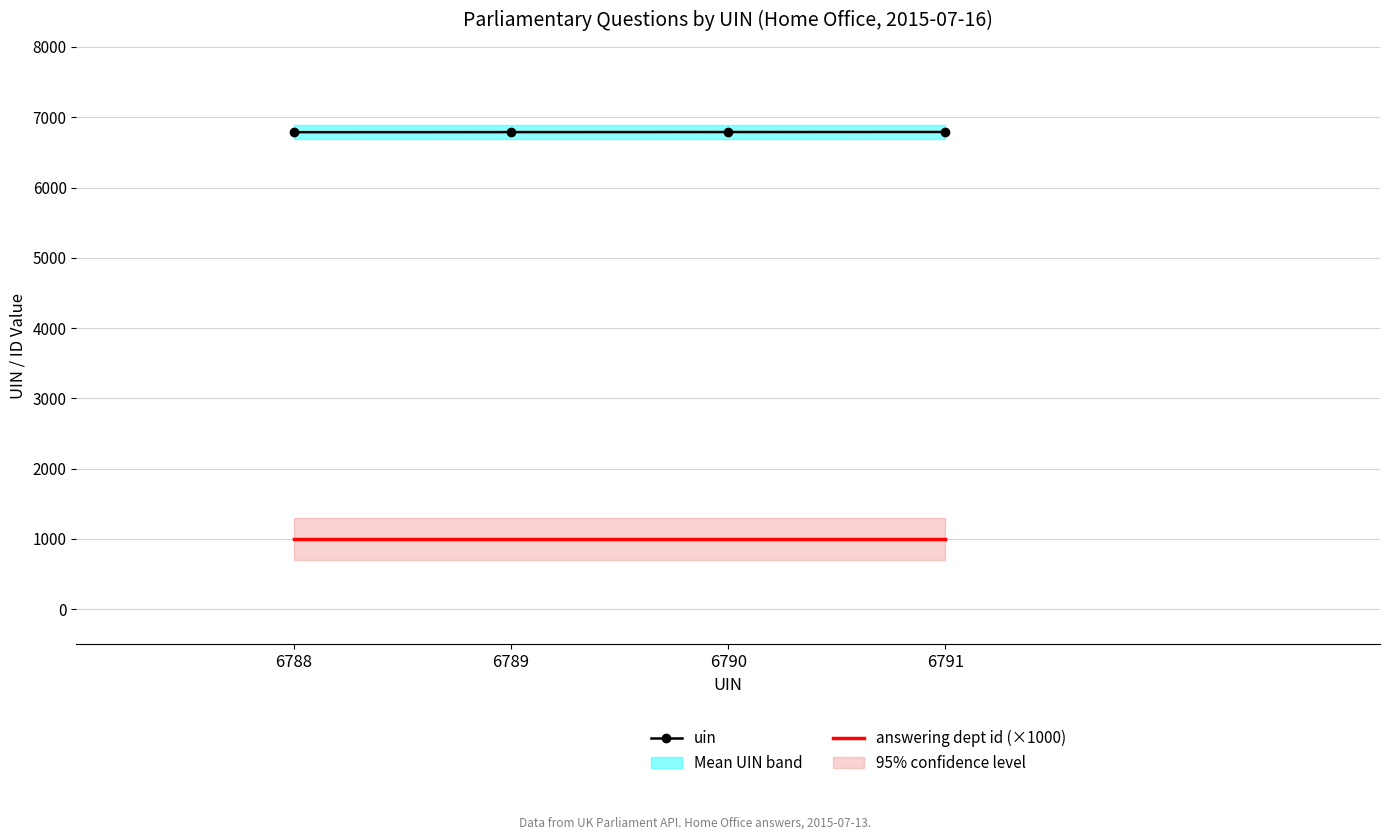

What are all the series names shown in the legend?

uin, answering dept id (×1000)